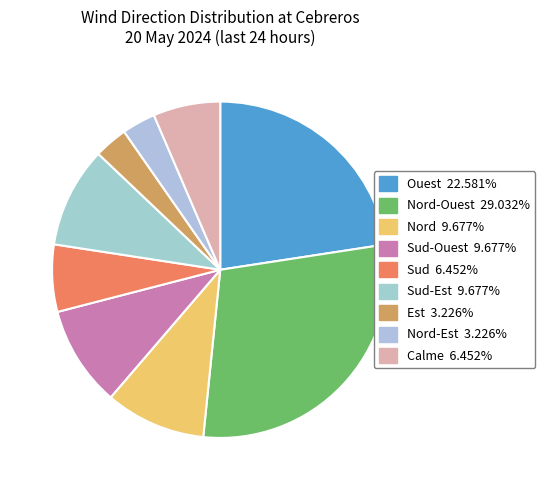

Count the number of slices in the pie.

9